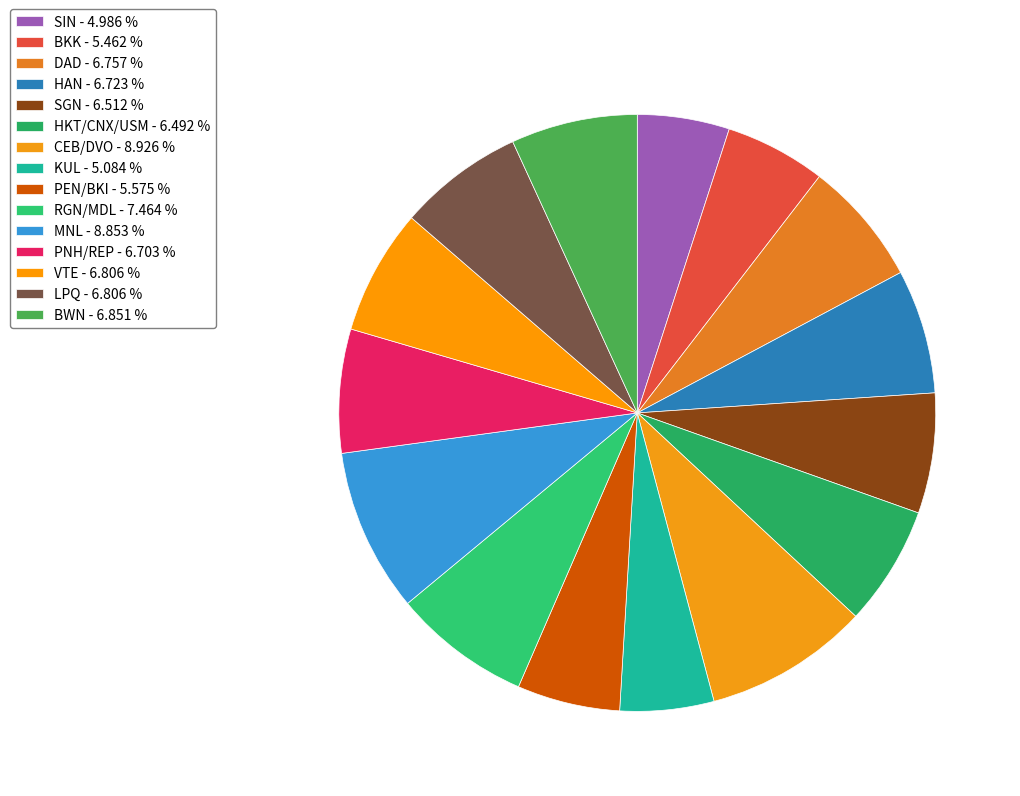

What is the smallest slice in the pie chart?

SIN